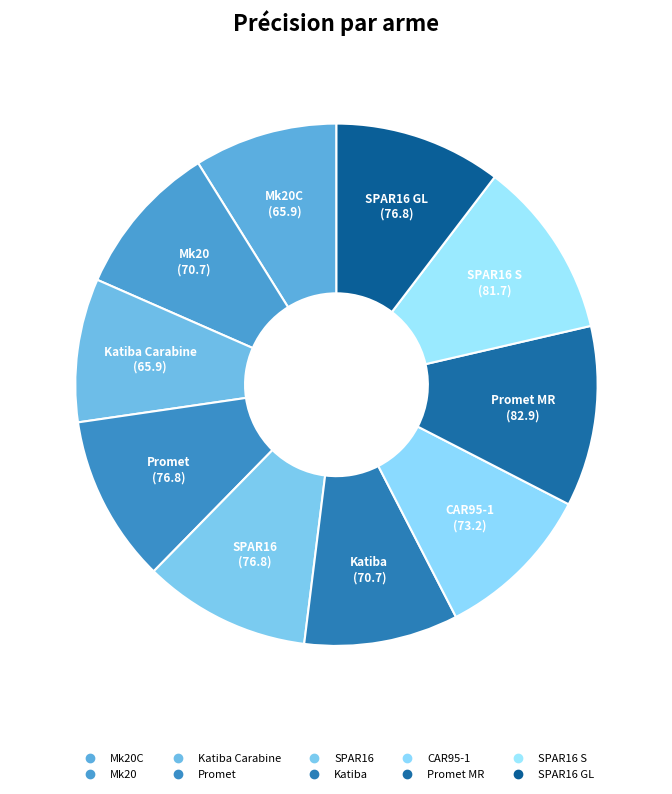

How many segments does this pie chart have?

10